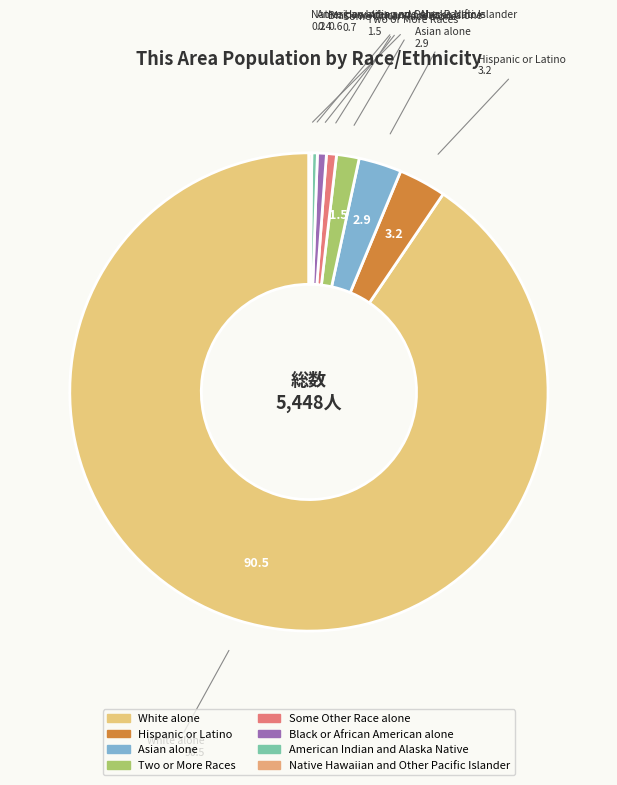

Does any single category account for the majority?

Yes